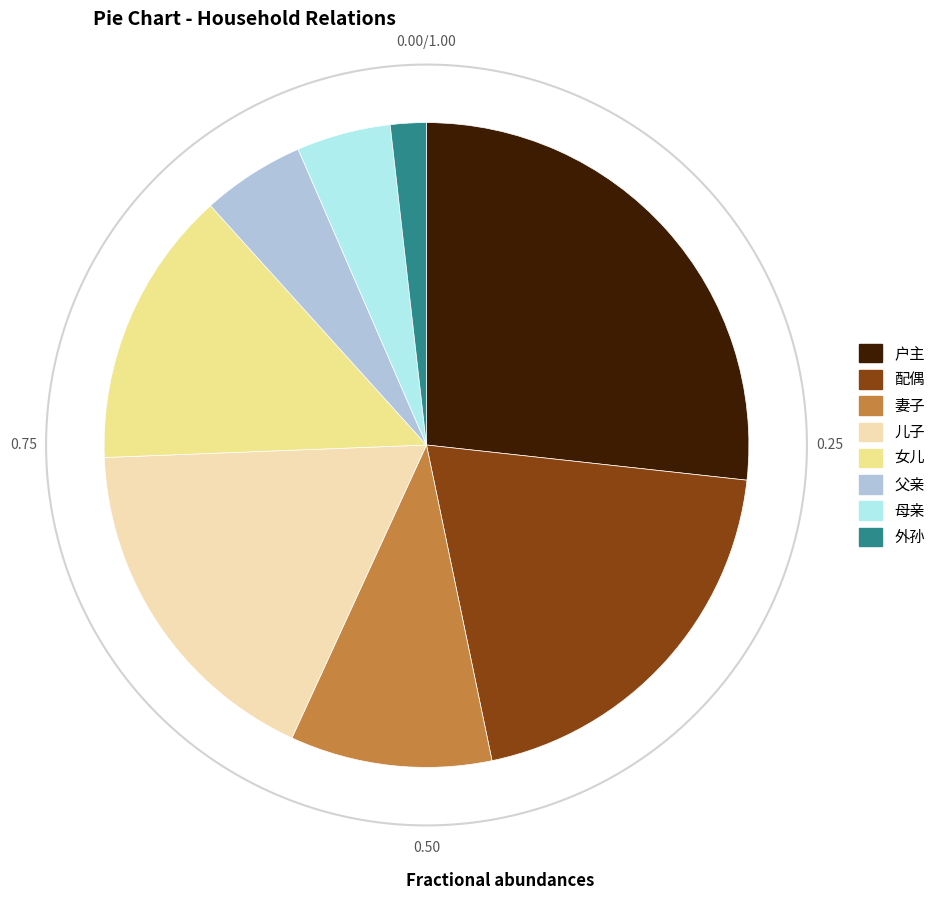

Does any single category account for the majority?

No